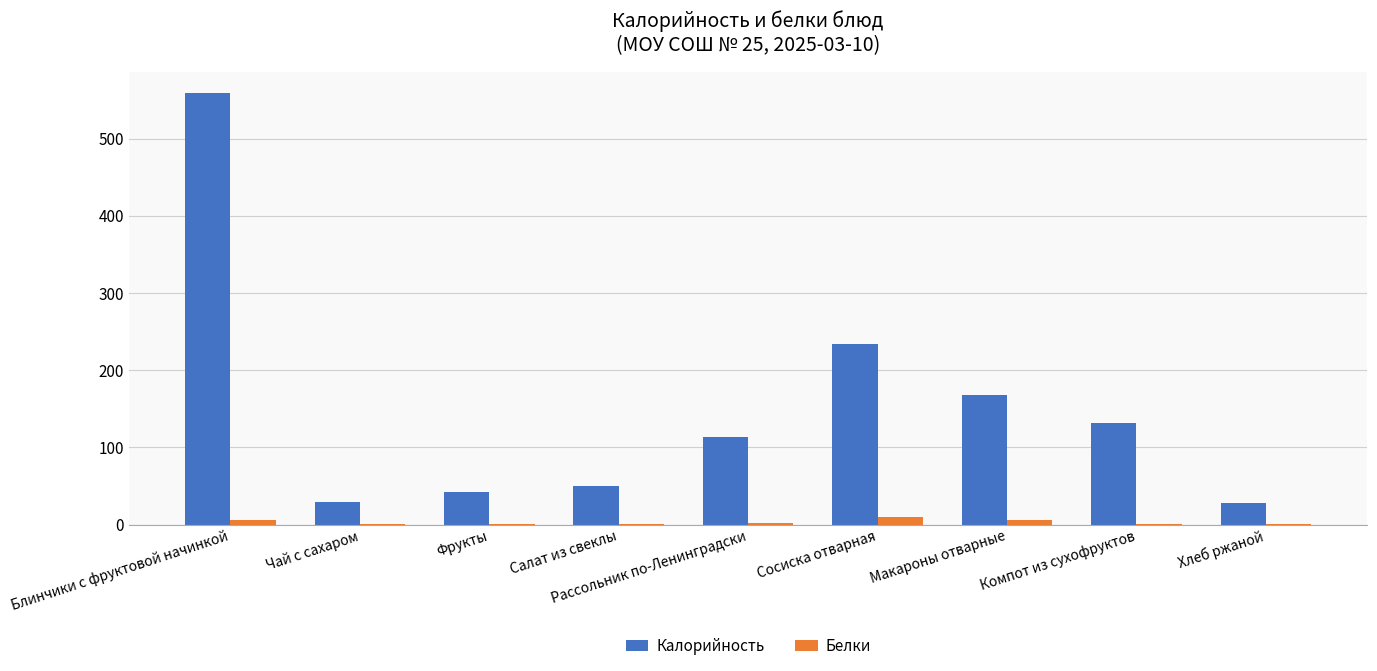

Which series has the largest total across all categories?

Калорийность